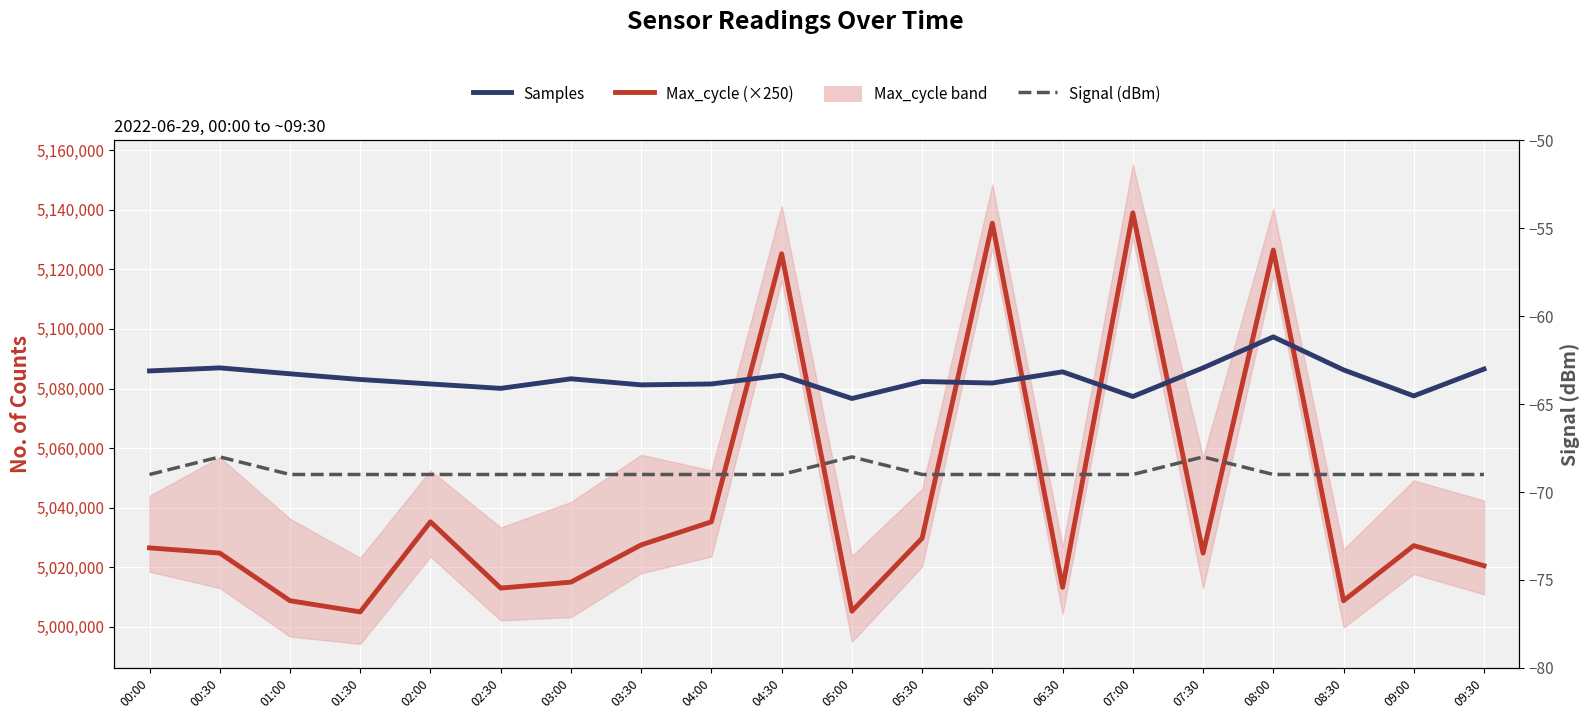

The Samples series shows 8926642 at 05:30. True or false?

False